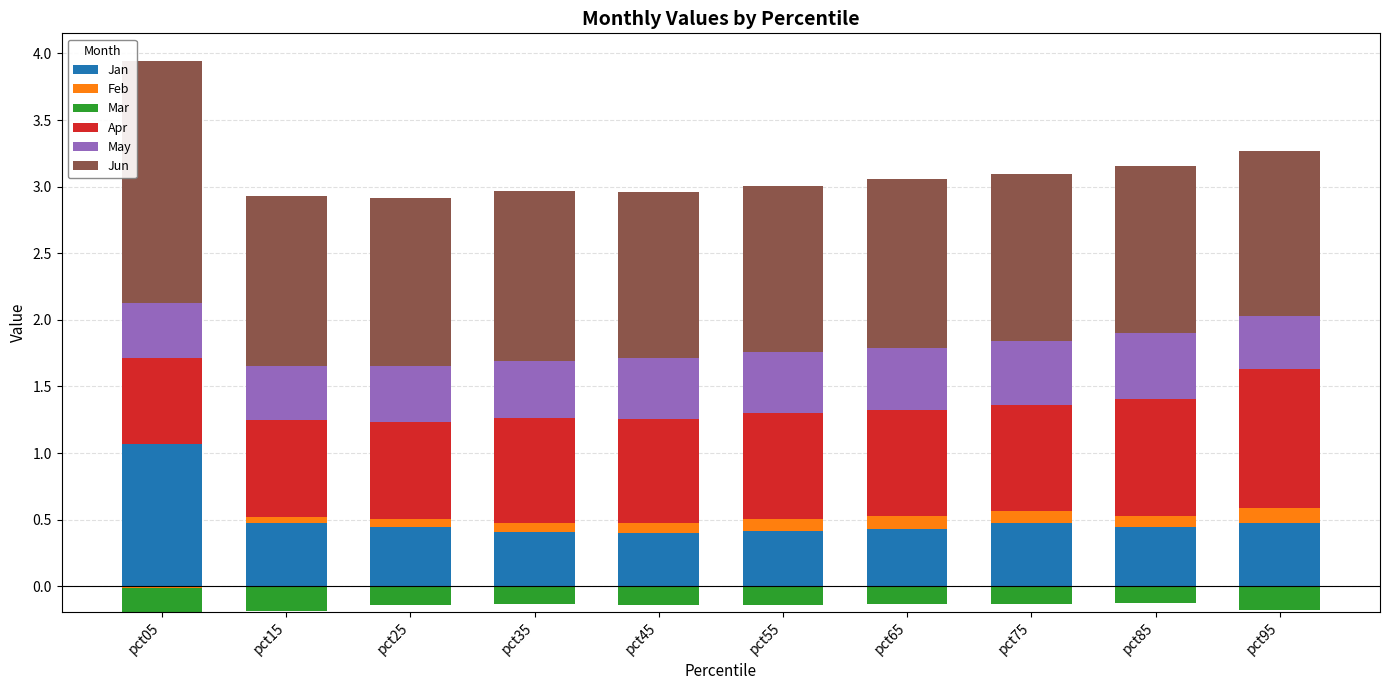

What are all the series names shown in the legend?

Jan, Feb, Mar, Apr, May, Jun